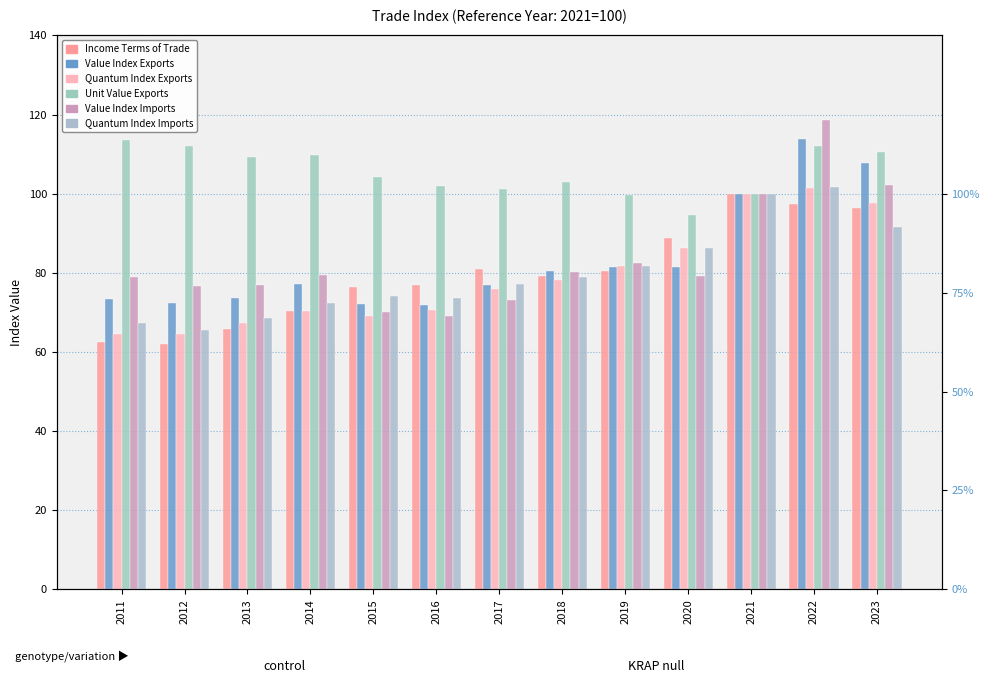

What is the maximum value for Income Terms of Trade?

100.0